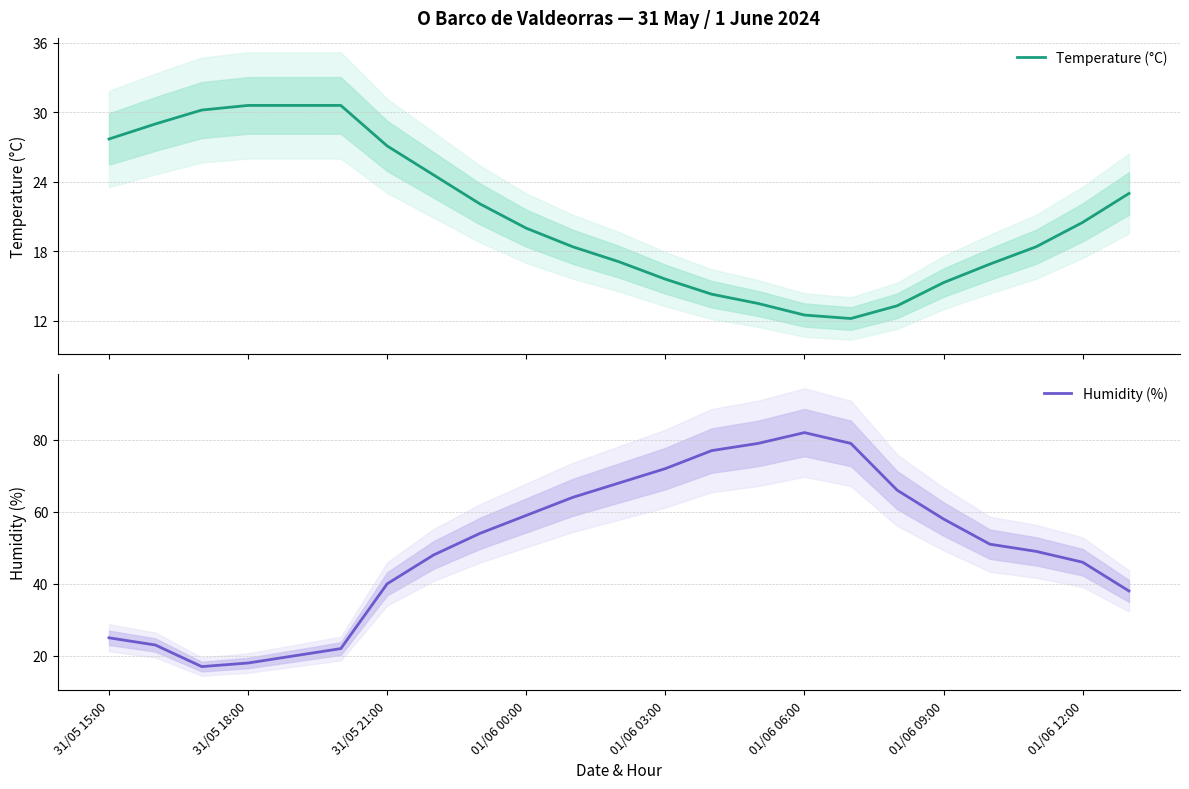

At which category does Temperature (°C) reach its first local valley?

16